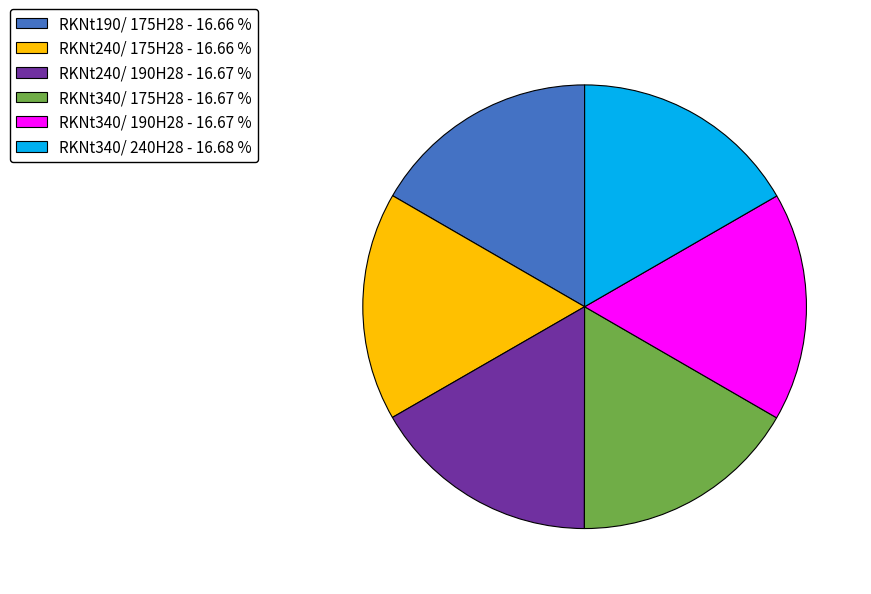

Is there a majority slice in this chart?

No